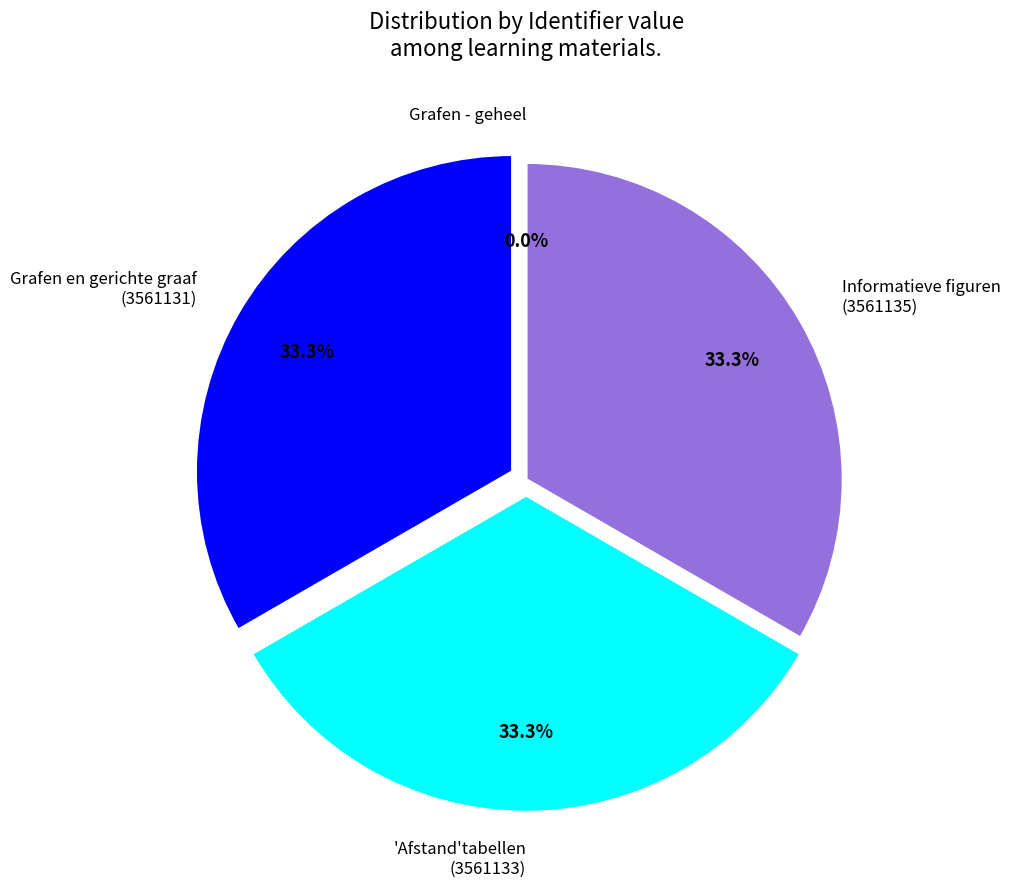

What portion of the pie excludes Grafen en gerichte graaf (3561131)?

66.7%